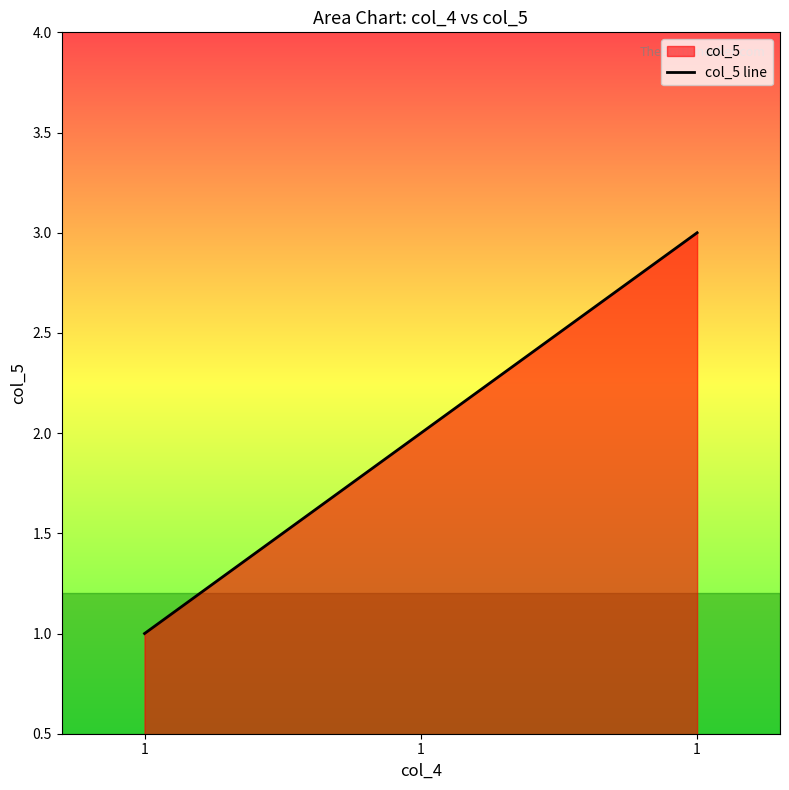

Count the number of data series in this chart.

1